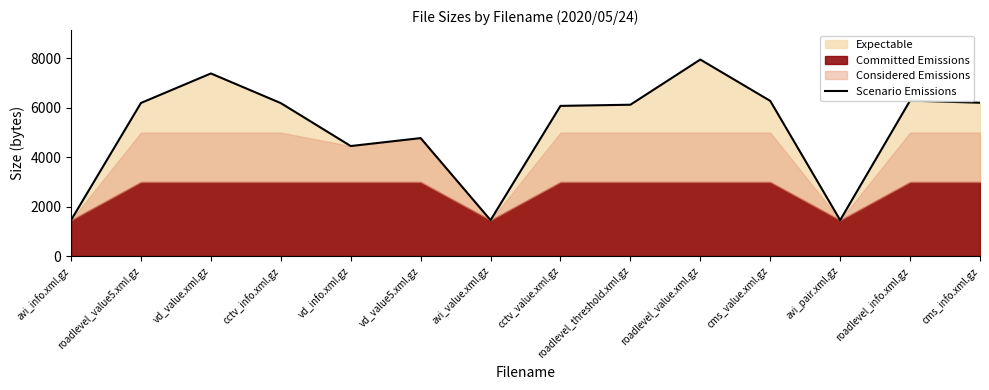

Reading left to right, what are all the values shown in this chart?

1454	6199	7394	6193	4455	4777	1454	6081	6128	7957	6283	1454	6296	6208